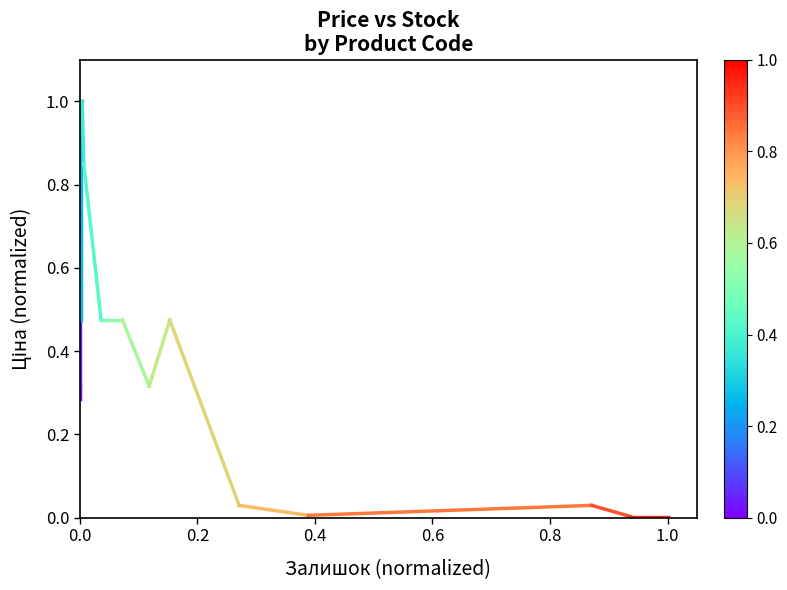

True or false: the data shows 0.3 at 0.0.

True